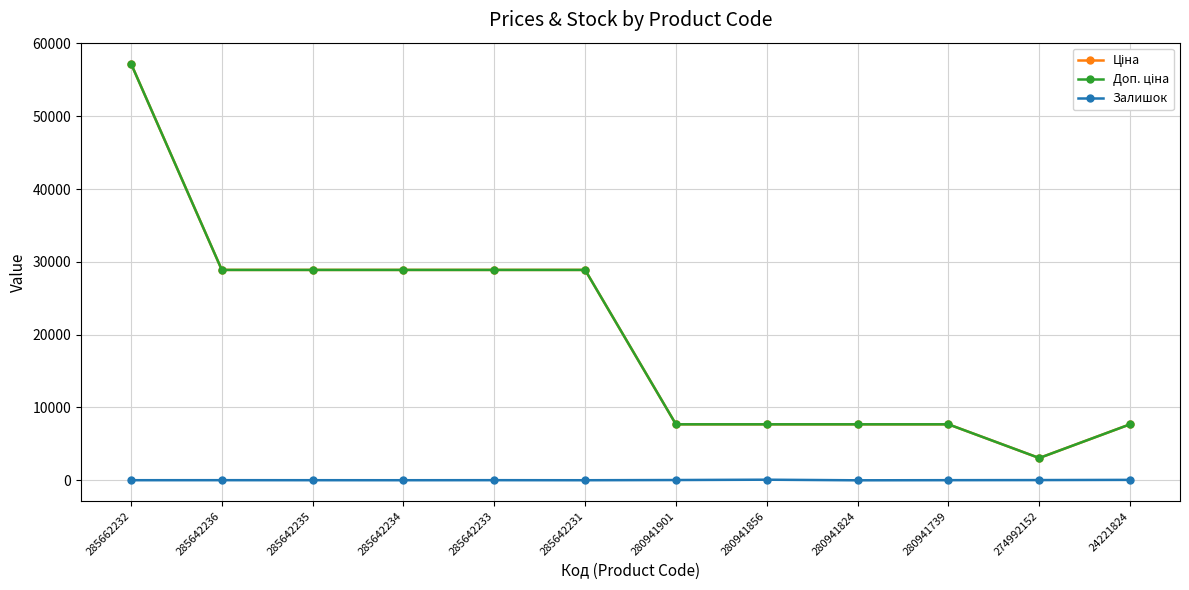

What is the greatest value displayed?

57235.5